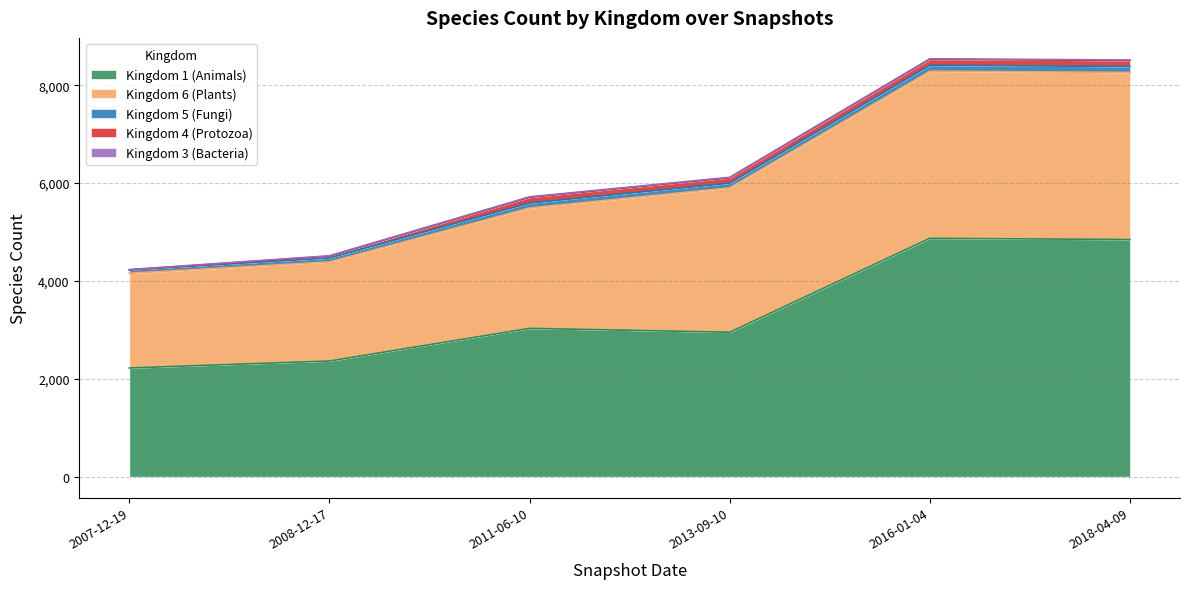

The Kingdom 6 (Plants) series shows 2861 at 0. True or false?

False